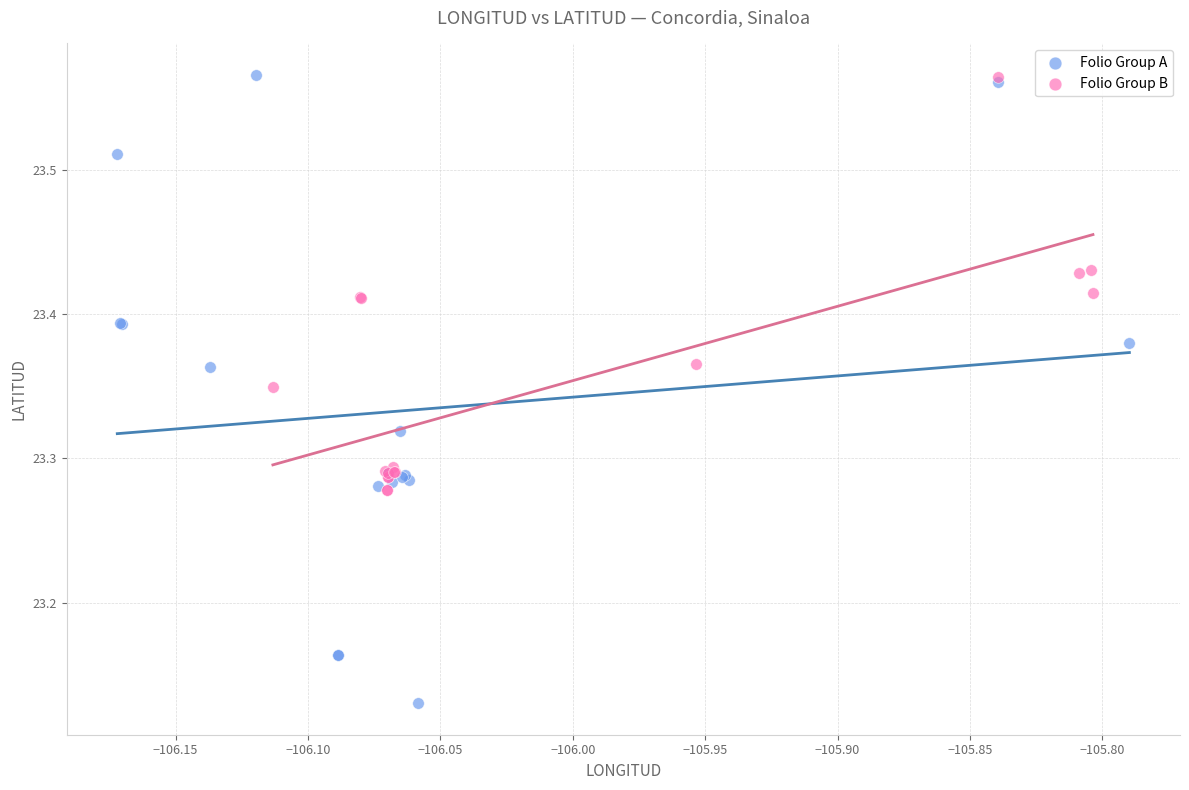

Which series reaches the minimum Y coordinate?

Folio Group A